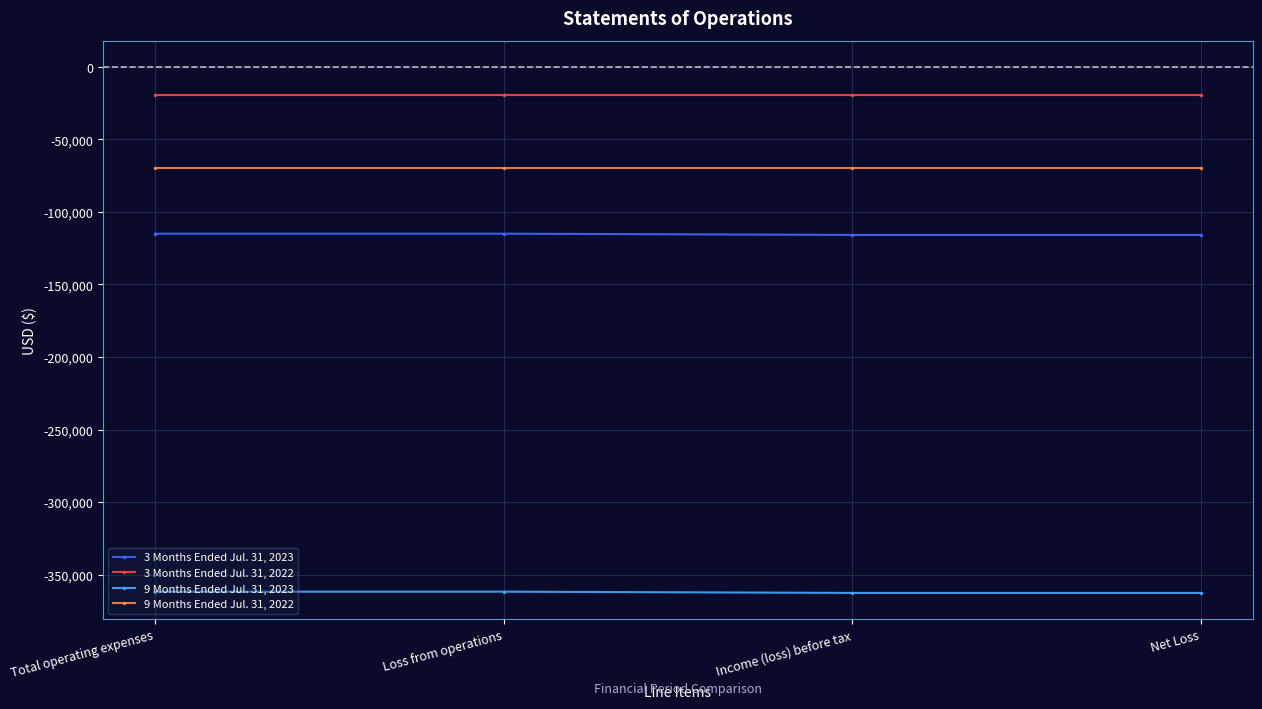

What is the spread (max minus min) of values at Net Loss?

343027